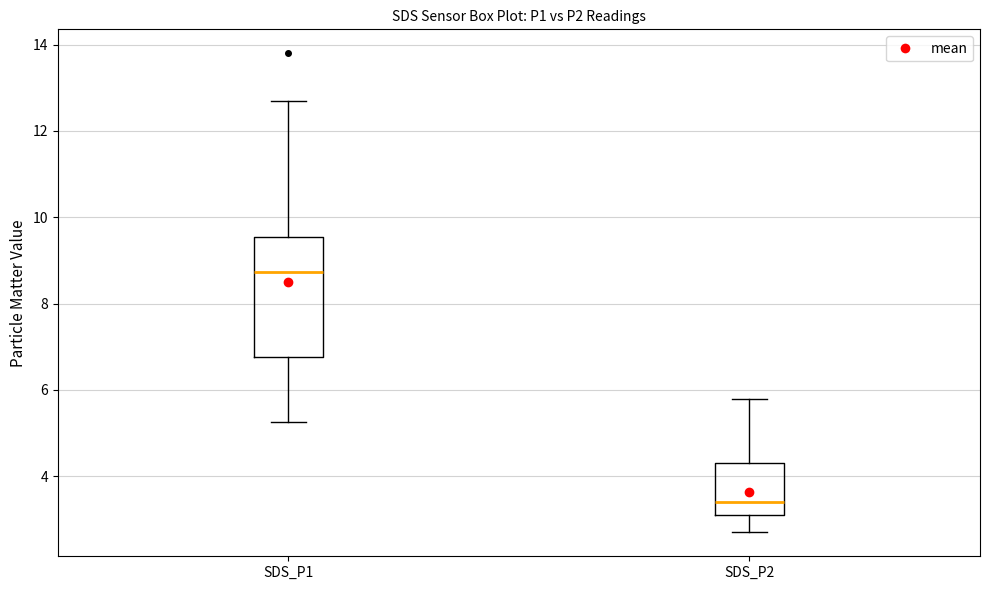

Reading left to right, transcribe this box plot: for each box, give where its median line is, the range the box spans, and where its two whiskers end, as read against the y-axis. The values are not printed on the chart, so give them approximately, as read against the axis.

SDS_P1: median 8.8, box 6.8 to 9.6, whiskers 5.2 to 12.8
SDS_P2: median 3.4, box 3.0 to 4.4, whiskers 2.8 to 5.8